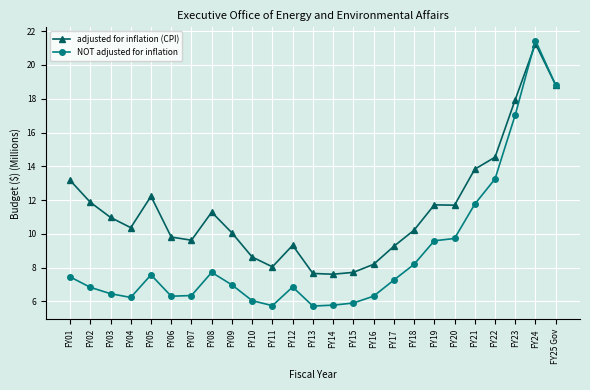

True or false: NOT adjusted for inflation has more than 0 interior local peaks.

True